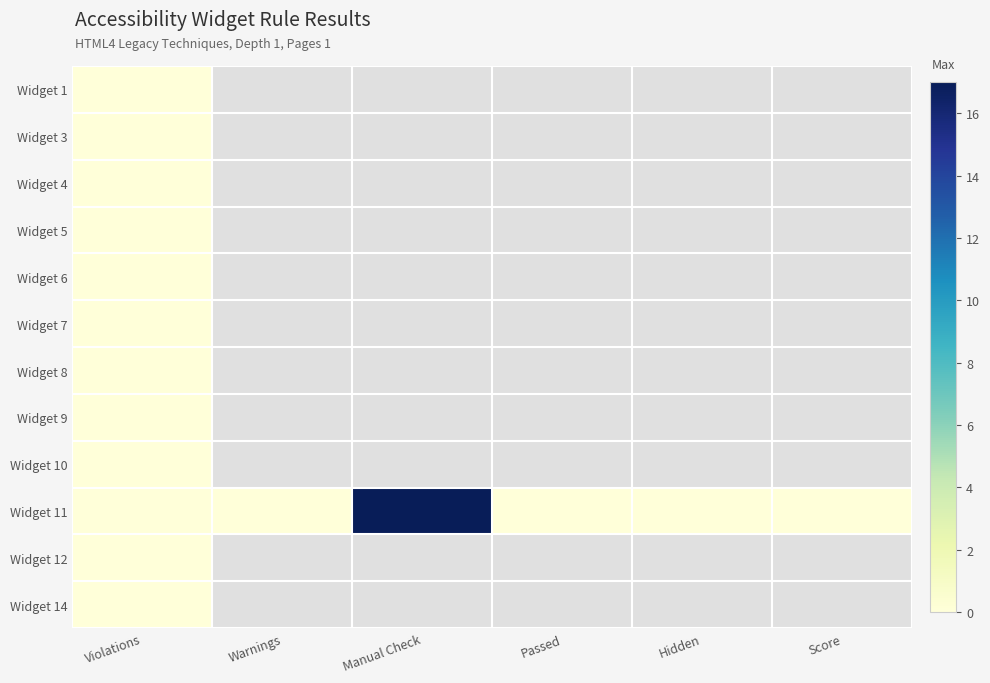

At which label does Widget 1 reach its minimum?

Violations